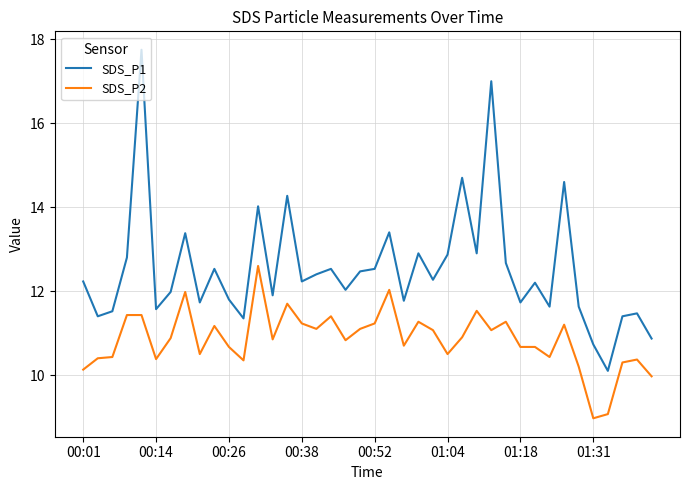

How many lines are shown in the chart?

2